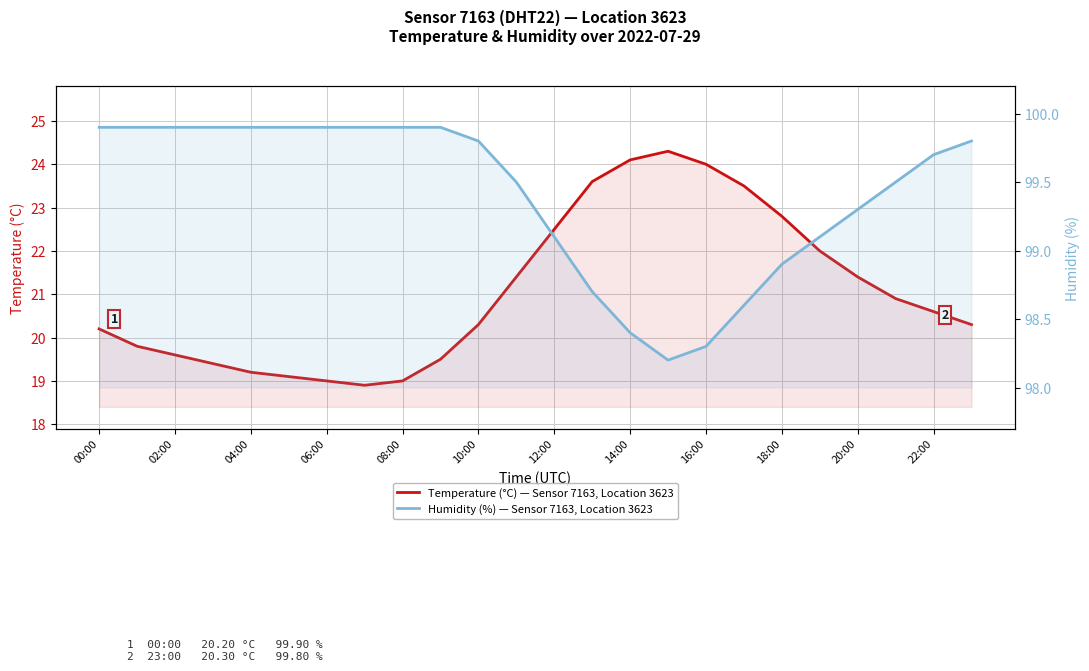

True or false: Humidity (%) — Sensor 7163, Location 3623 has a value of 62.7 at 14:00.

False